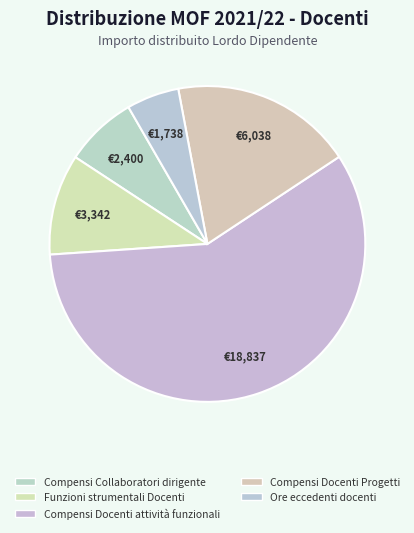

How many slices are in this pie chart?

5